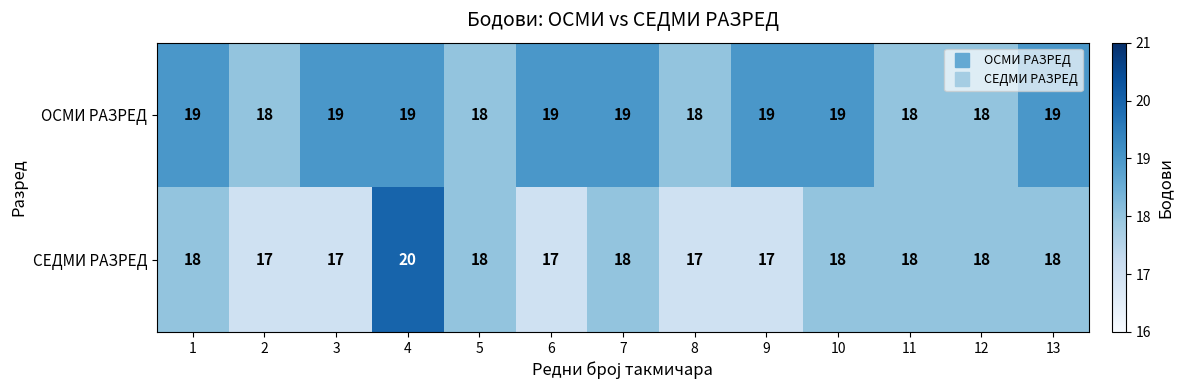

Which series changed the most between 6 and 7?

СЕДМИ РАЗРЕД